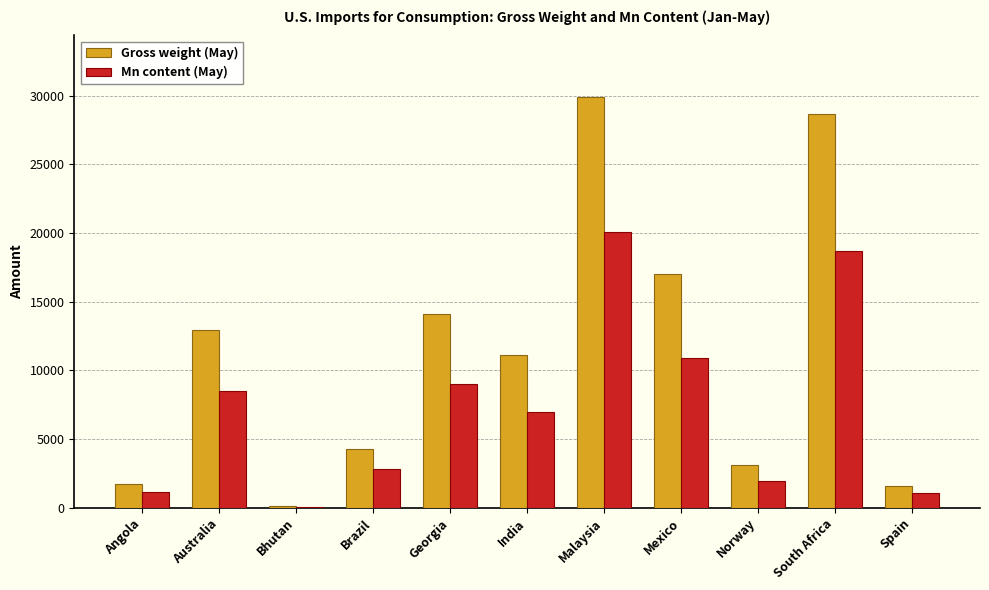

Where does the Gross weight (May) series first go above 11100?

Australia